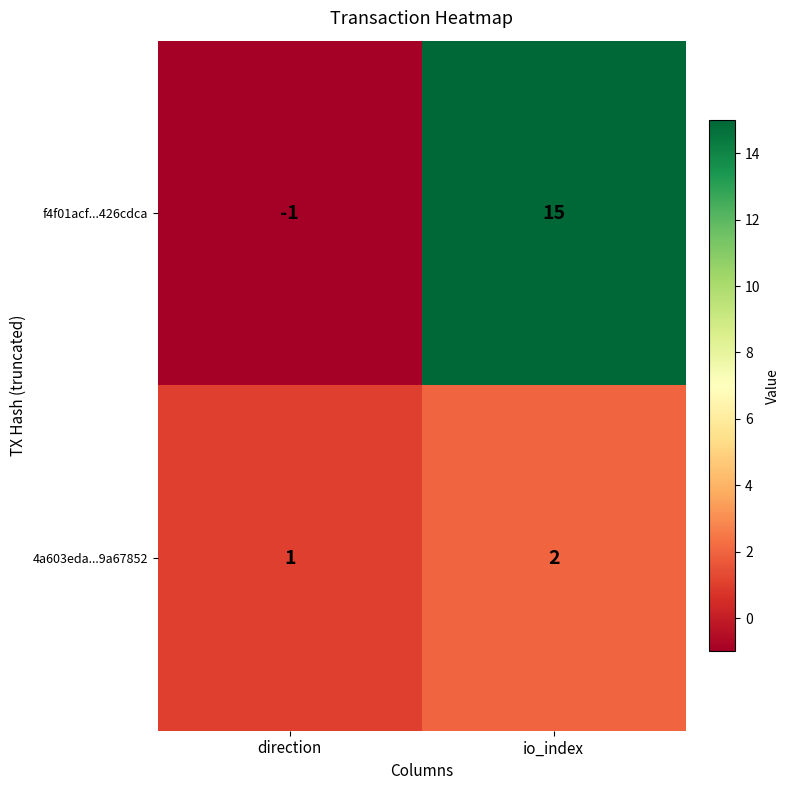

List the series in order of their peak value, lowest first.

4a603eda...9a67852, f4f01acf...426cdca